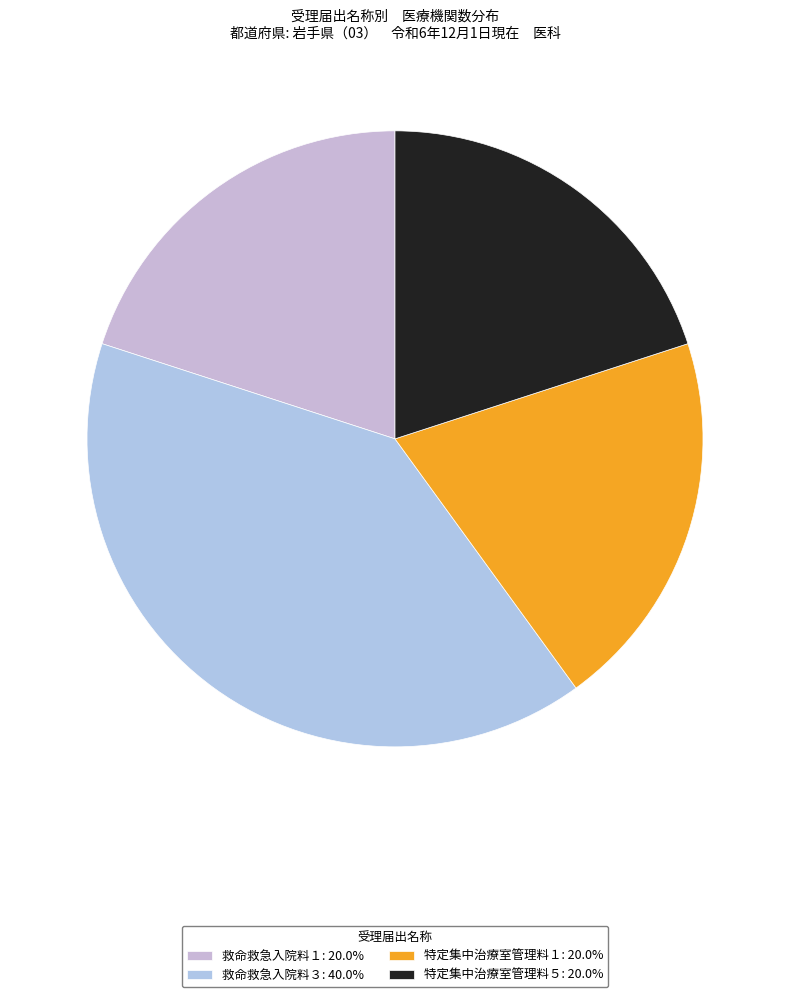

How many segments does this pie chart have?

4